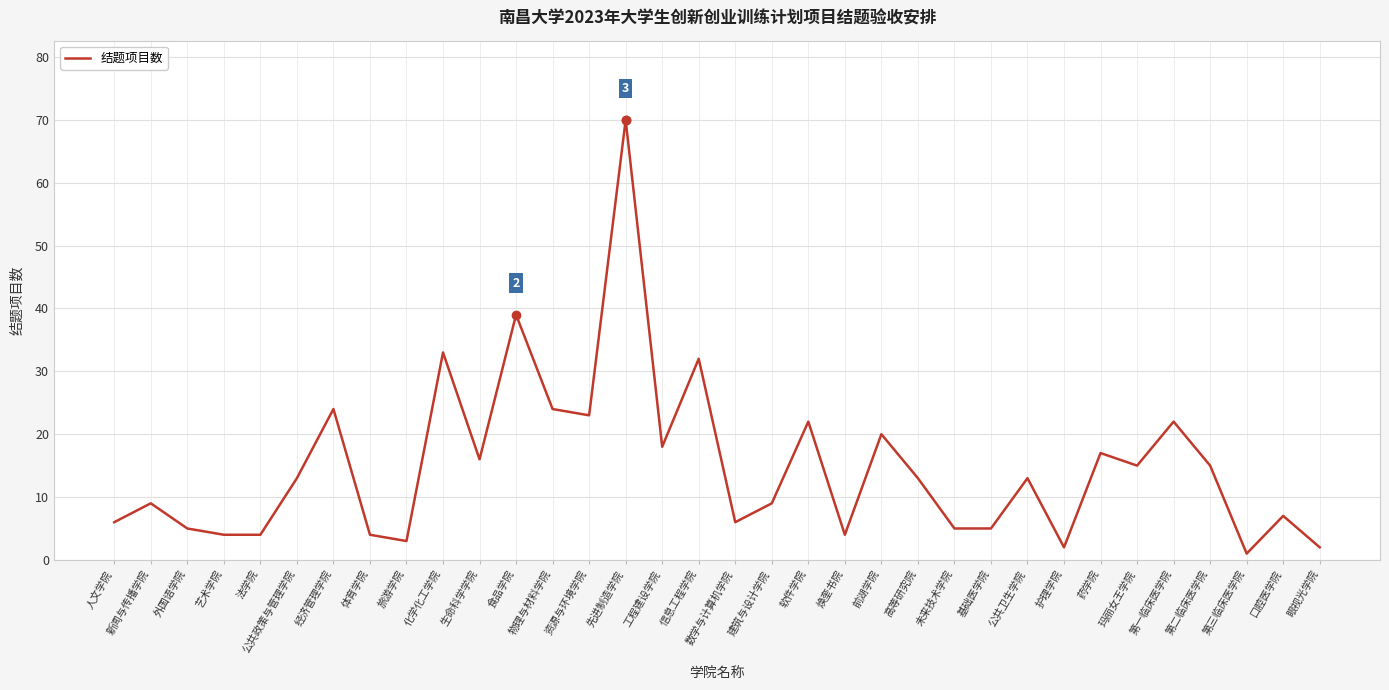

Reading right to left, transcribe all the data shown in this chart.

2	7	1	15	22	15	17	2	13	5	5	13	20	4	22	9	6	32	18	70	23	24	39	16	33	3	4	24	13	4	4	5	9	6